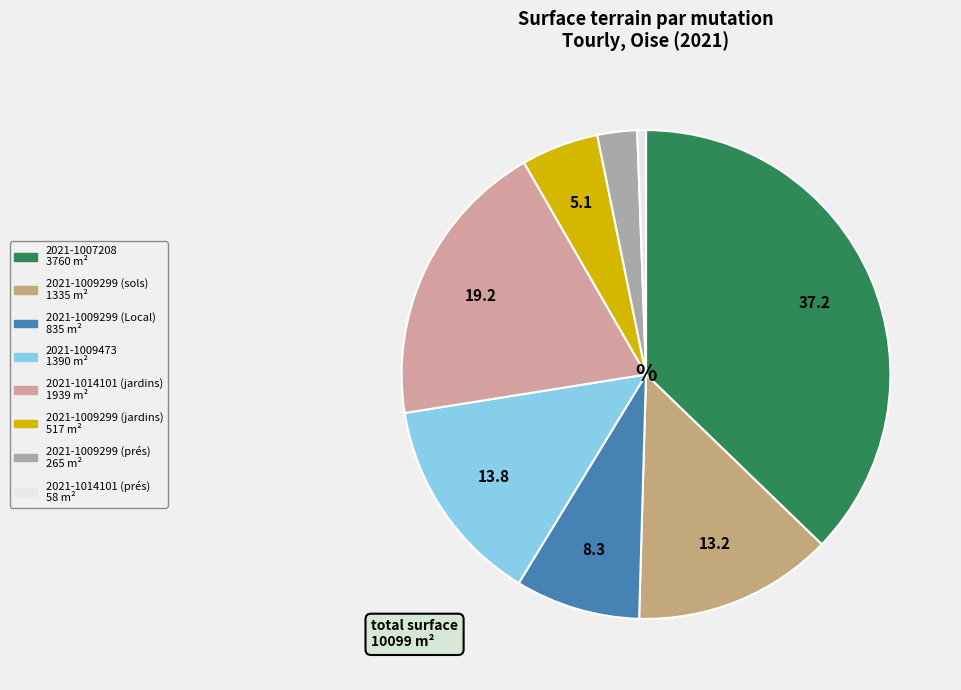

Rank the categories by value from lowest to highest.

2021-1014101 (prés), 2021-1009299 (prés), 2021-1009299 (jardins), 2021-1009299 (Local), 2021-1009299 (sols), 2021-1009473, 2021-1014101 (jardins), 2021-1007208